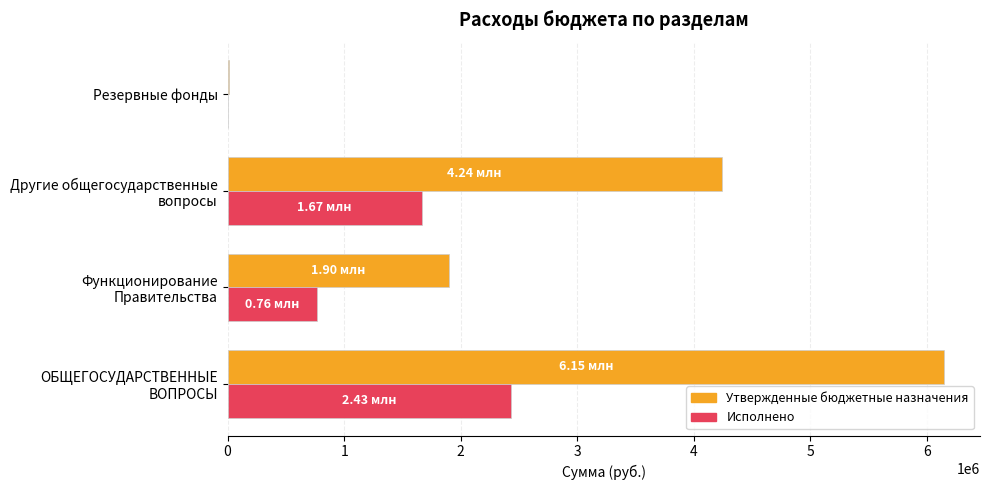

Which series has the largest total across all categories?

Утвержденные бюджетные назначения